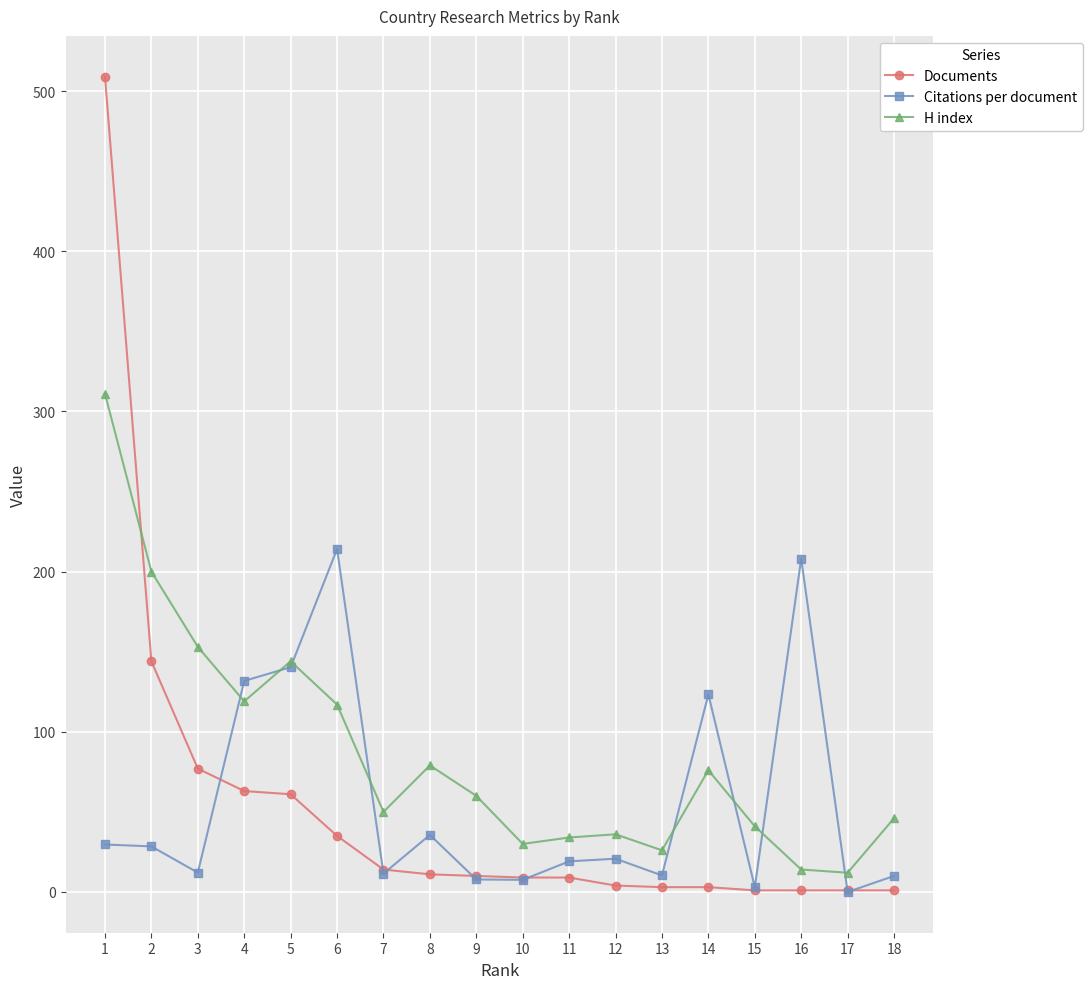

Does the chart display data point markers on the line(s)?

Yes